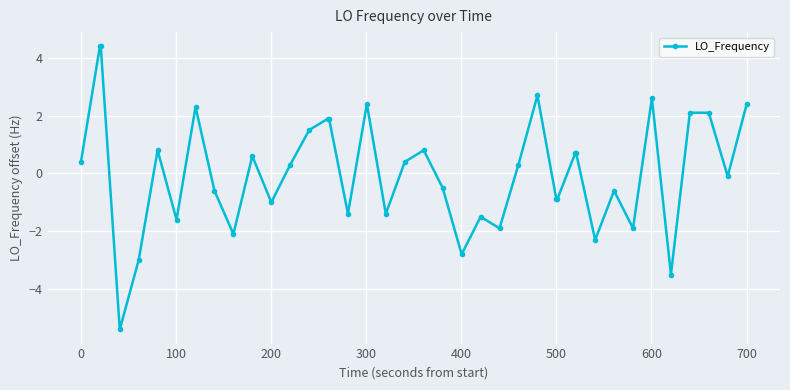

What is the sum of all values?

2.3